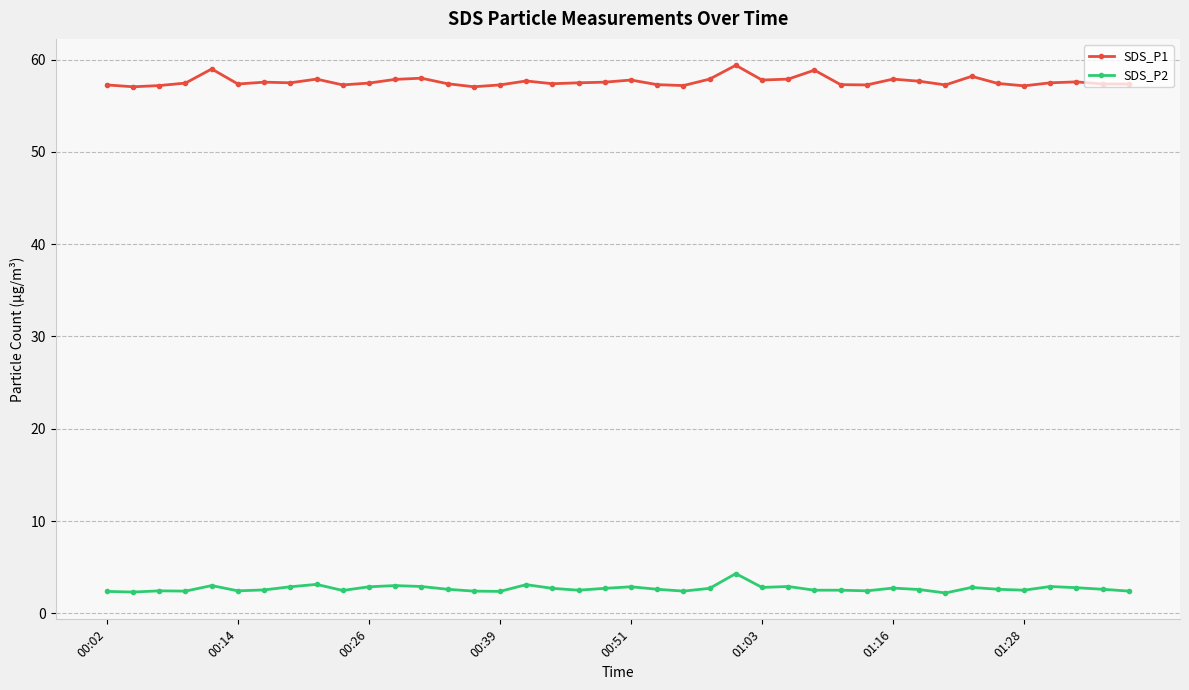

Which series has the largest range (max minus min)?

SDS_P1